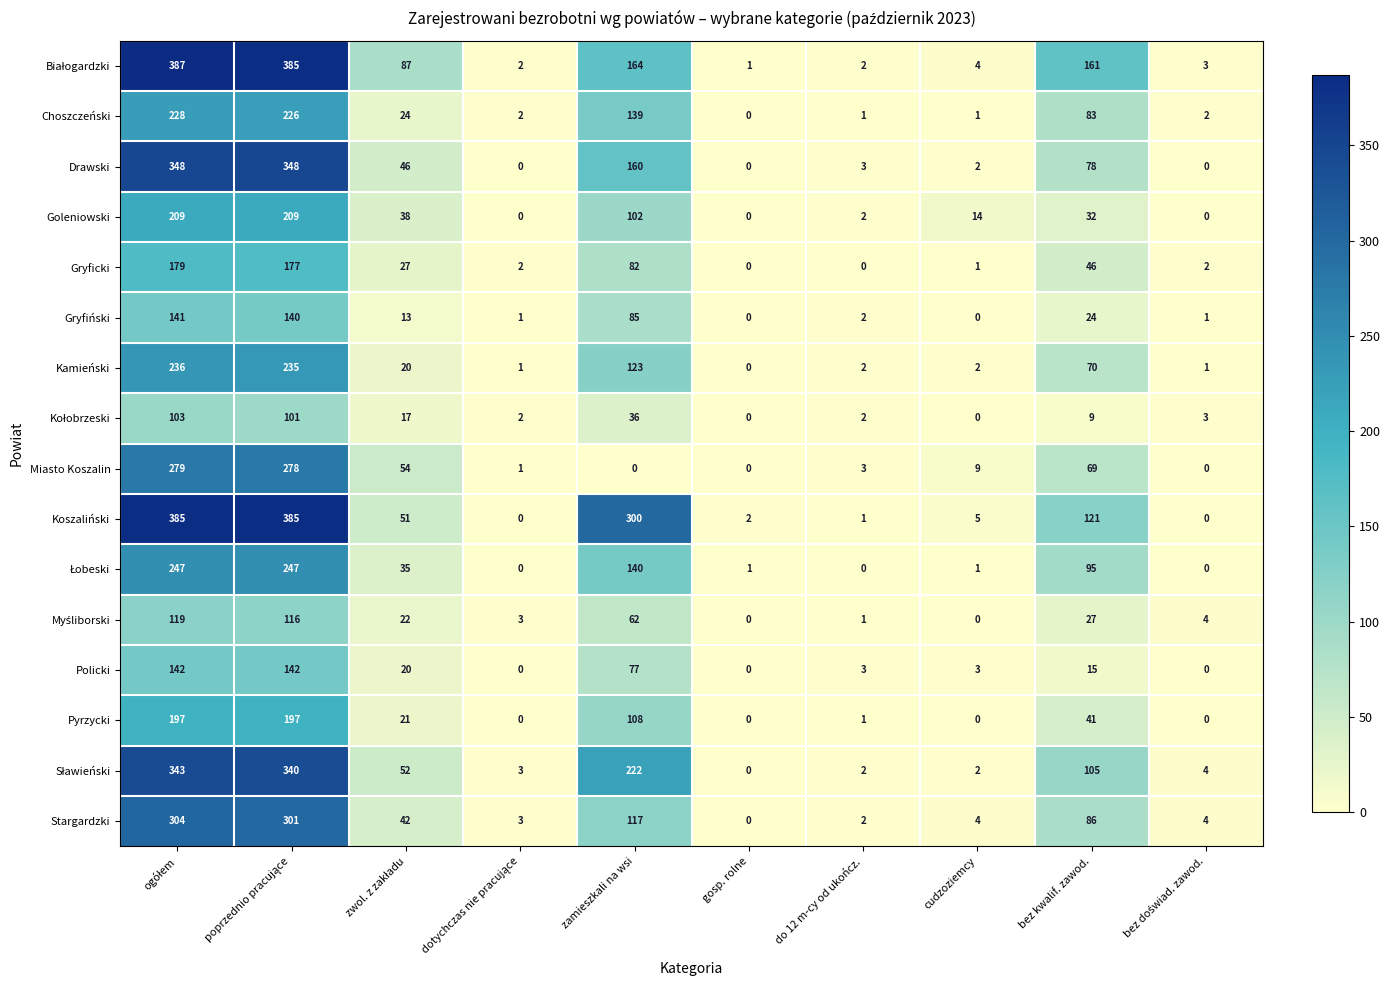

What is the maximum value for Drawski?

348